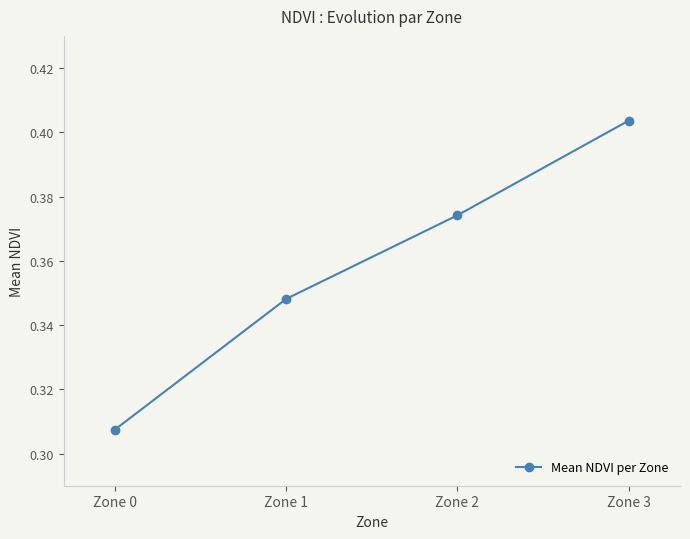

At which label is the value closest to 0?

Zone 0